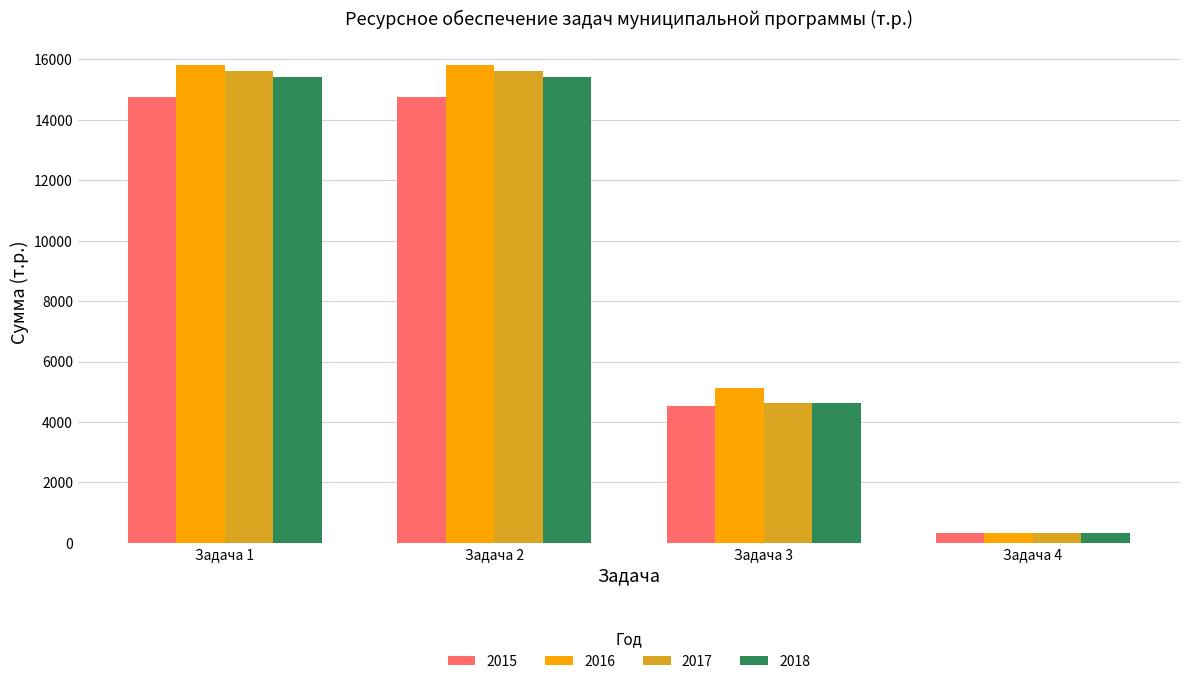

Rank the series by their average value, from lowest to highest.

2015, 2018, 2017, 2016